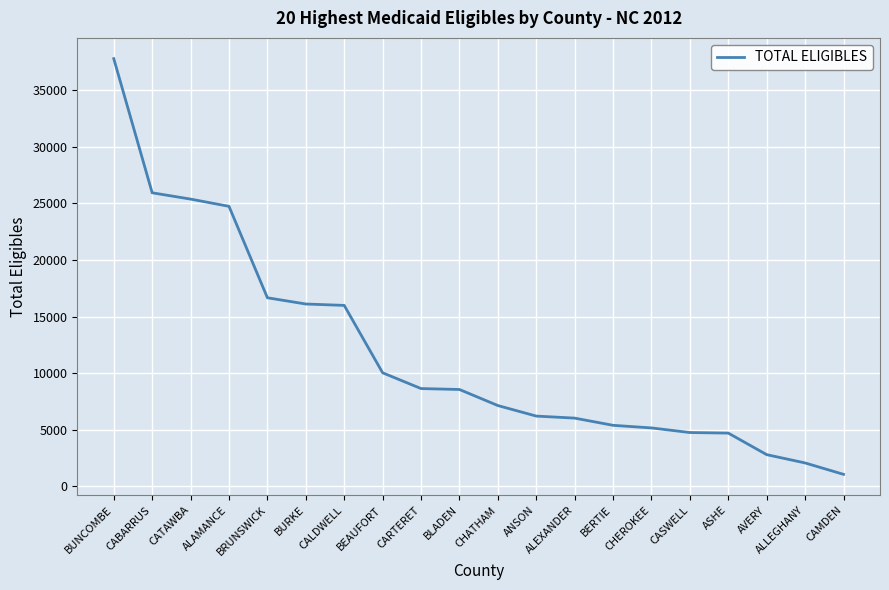

The value at CALDWELL is 15984. True or false?

True